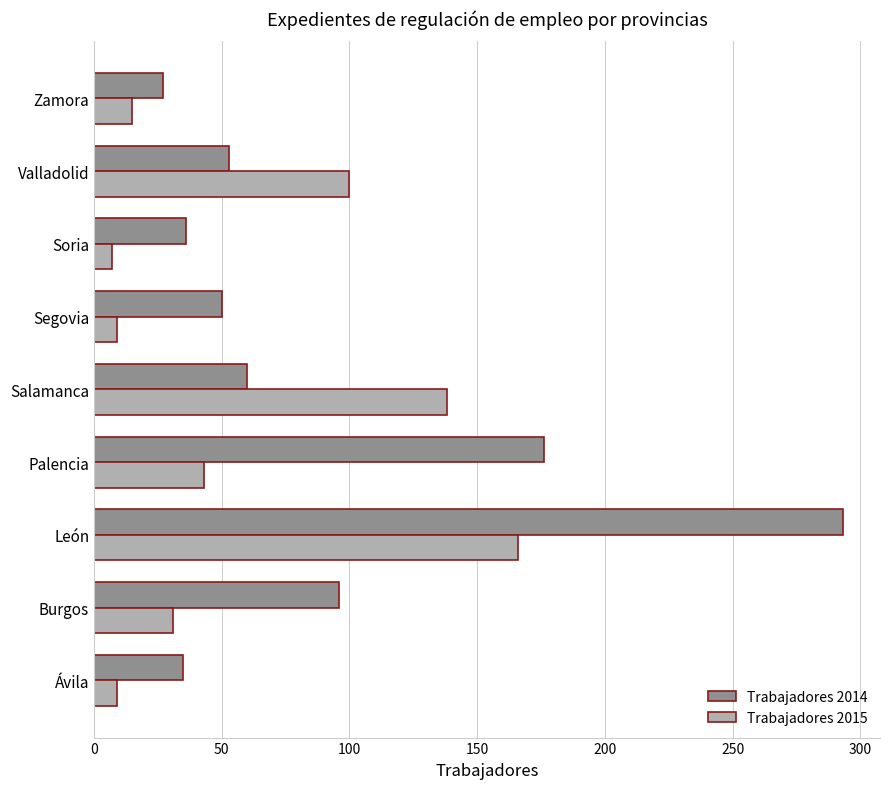

List the series in order of their overall mean, lowest first.

Trabajadores 2015, Trabajadores 2014